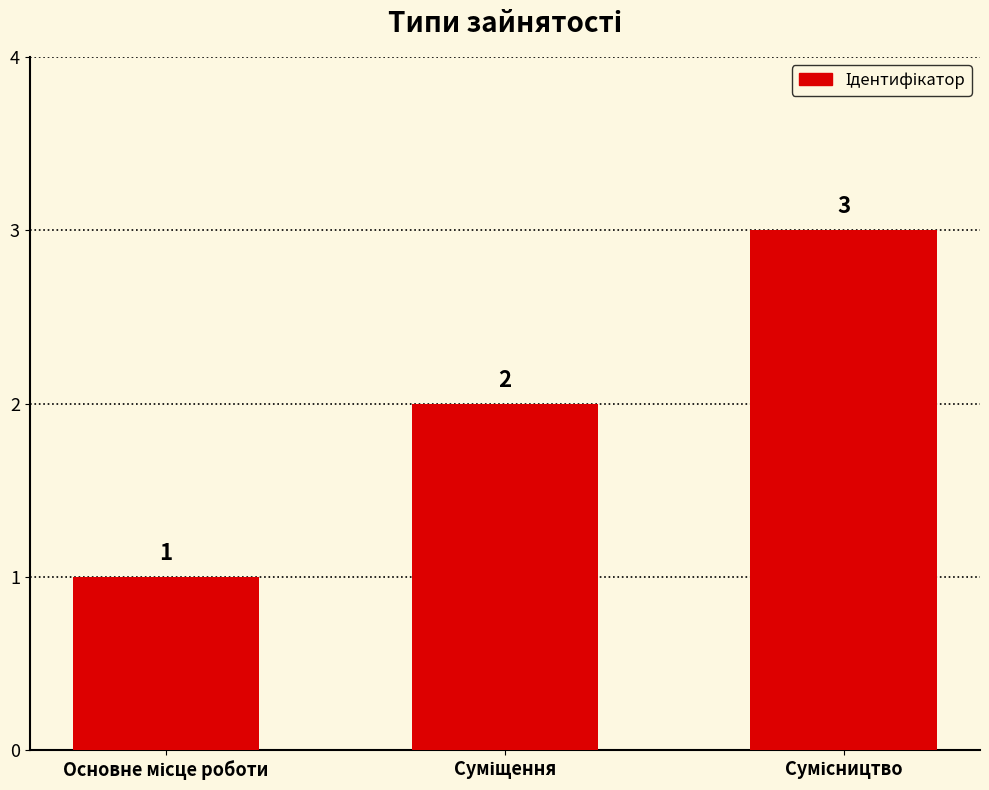

How many values are between 1 and 3?

3